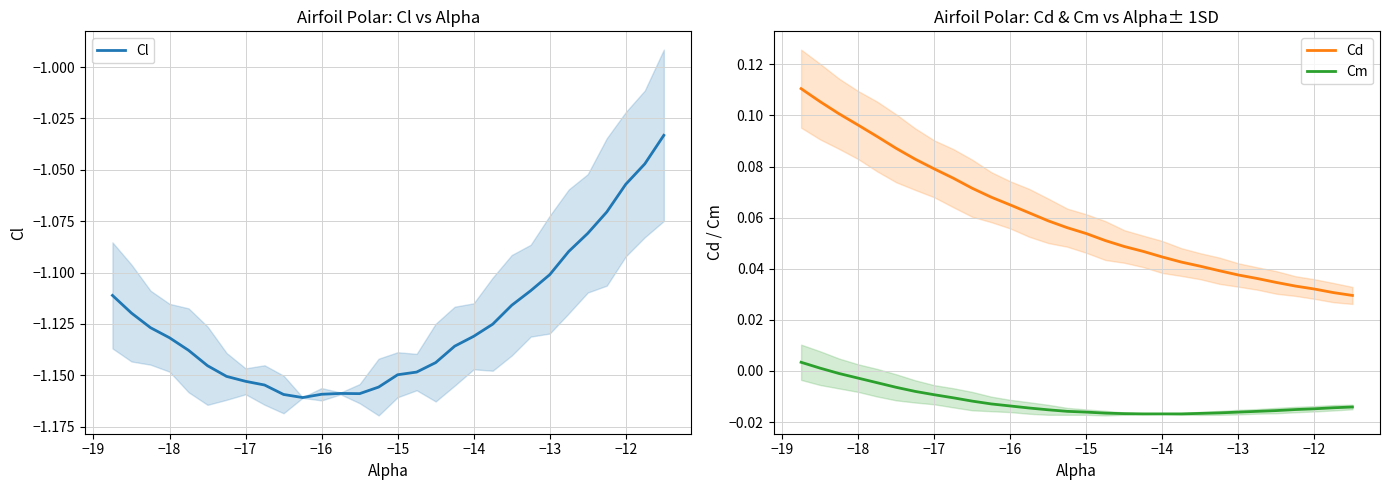

True or false: Cd and Cm intersect in this chart.

False